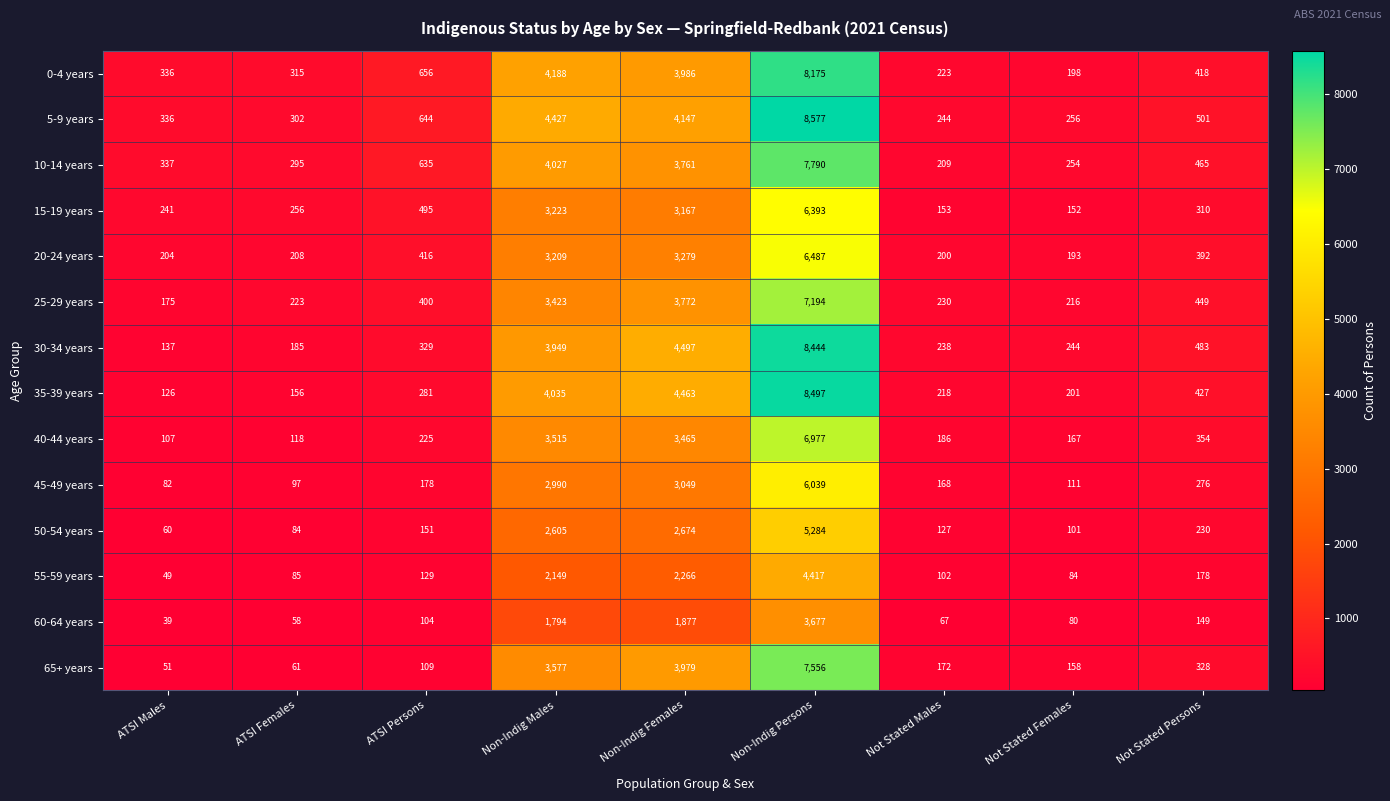

Is the value of 45-49 years at Not Stated Females greater than the value of 20-24 years at ATSI Persons?

No